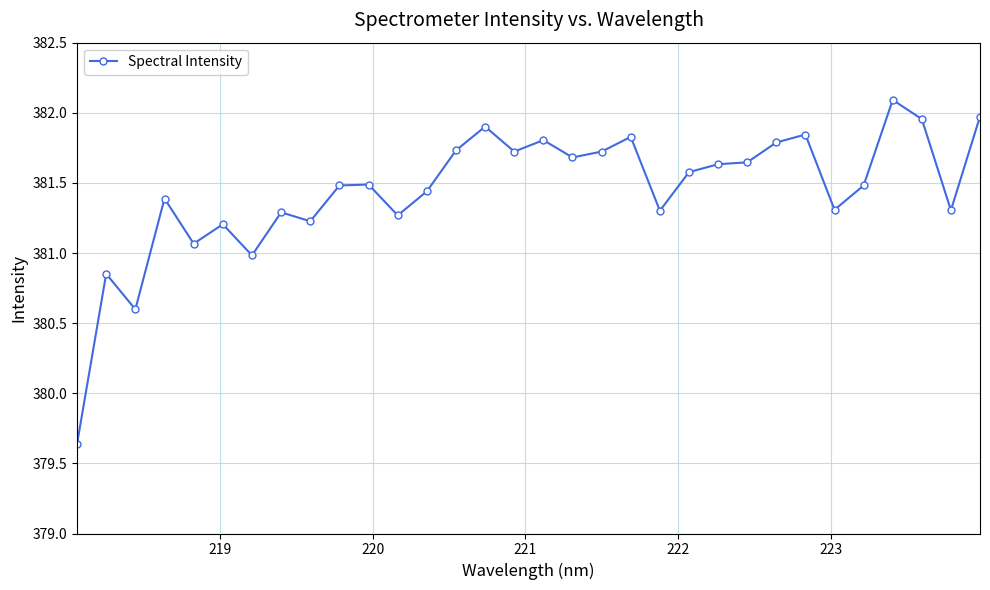

How many lines are shown in the chart?

1